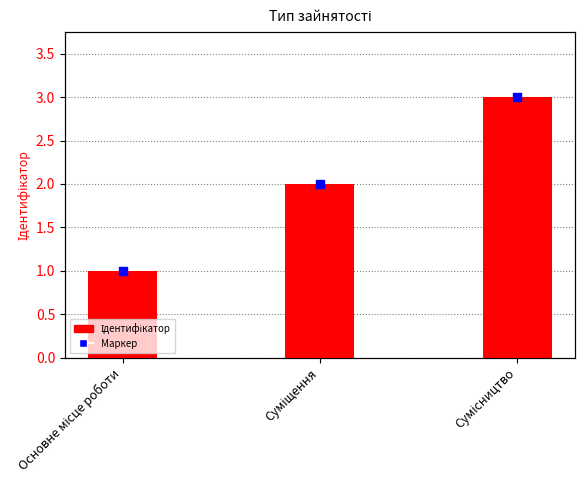

What is the change in value from Основне місце роботи to Суміщення?

+1